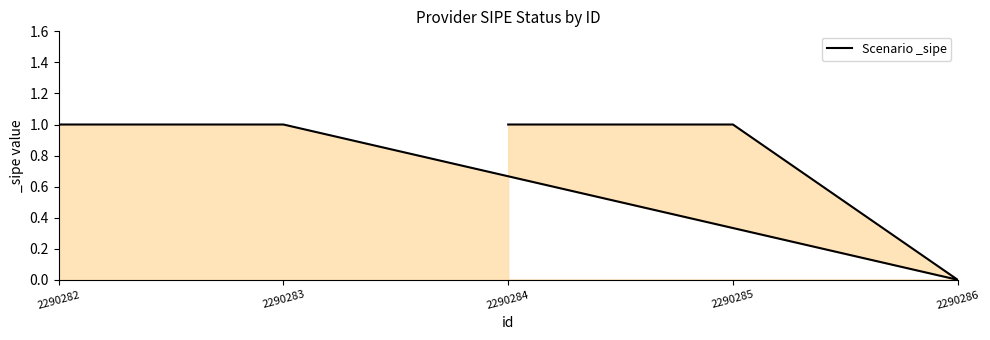

Does the chart have visible grid lines?

No